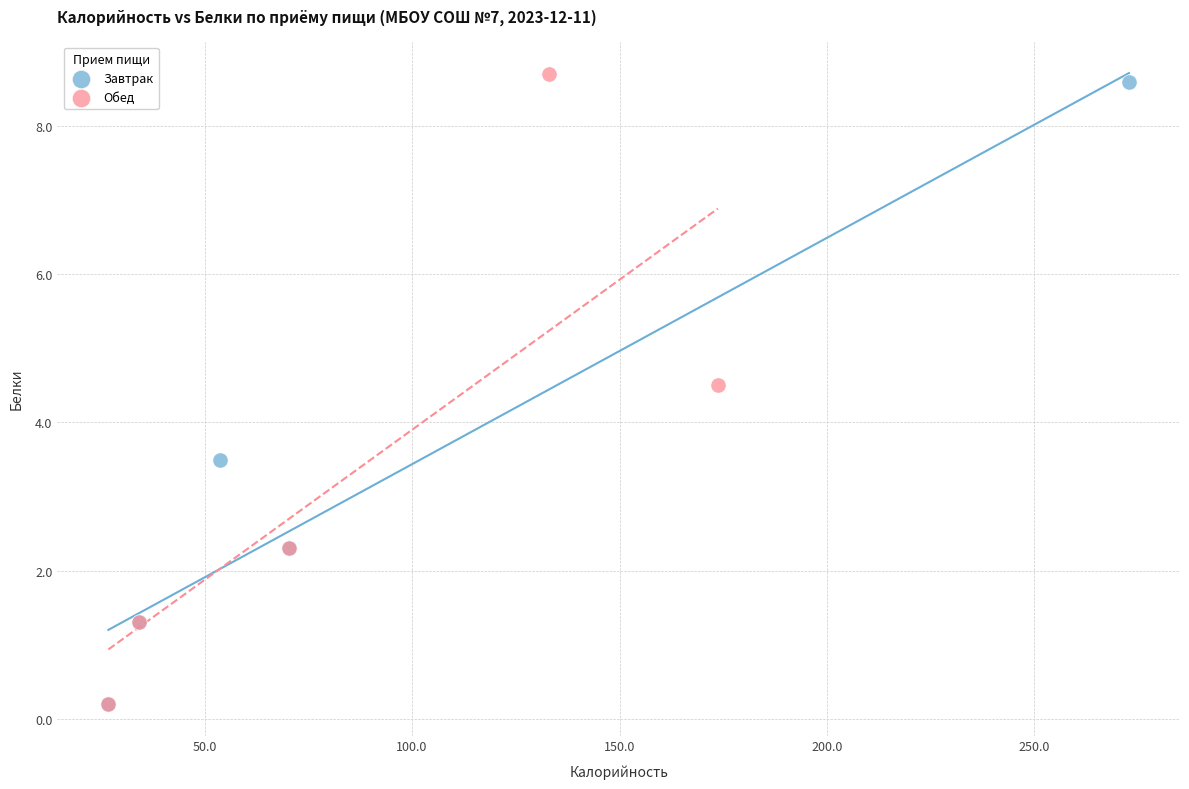

Which series has the widest spread of Y values?

Обед